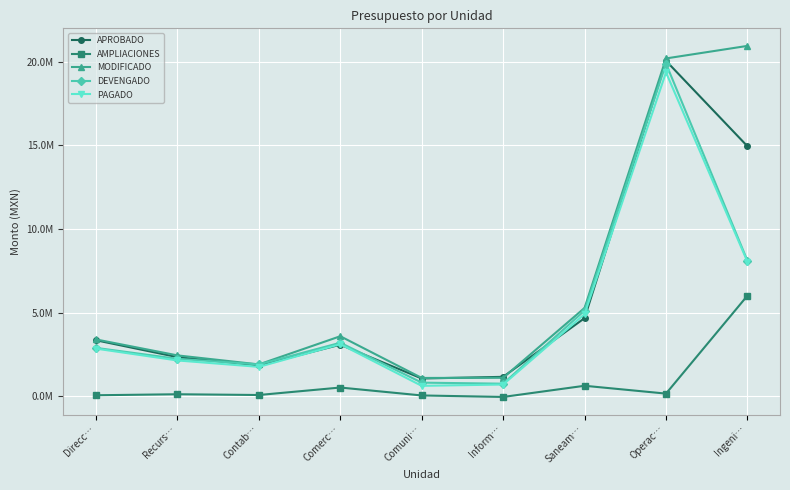

How many categories are shown in the chart?

9